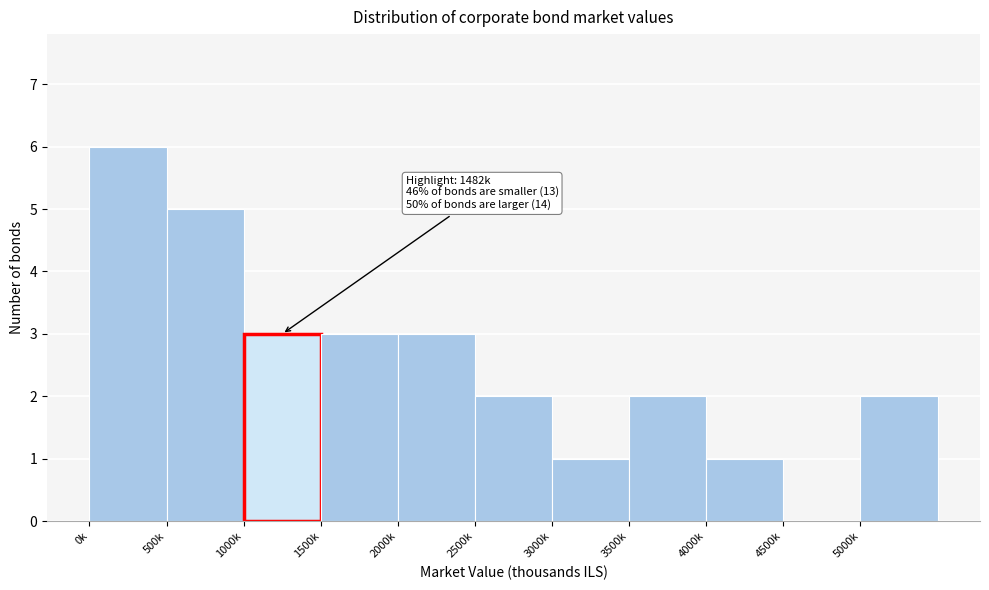

Reading left to right, list all the values displayed in this chart.

0k=6	500k=5	1000k=3	1500k=3	2000k=3	2500k=2	3000k=1	3500k=2	4000k=1	4500k=0	5000k=2